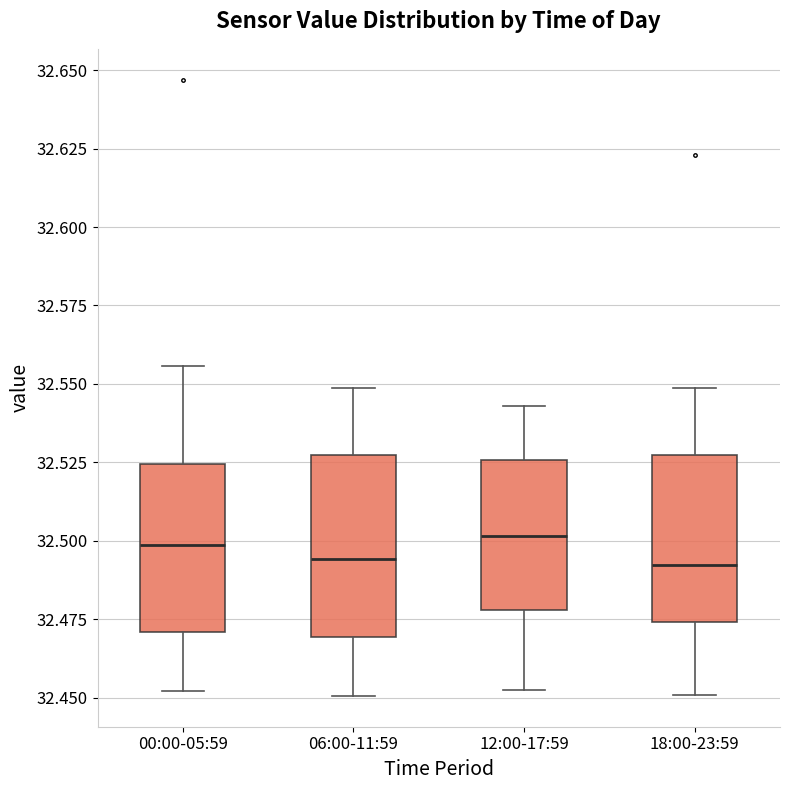

Reading left to right, read every box against the y-axis: the position of its median line, the range the box covers, and the ends of its whiskers. The values are not printed on the chart, so give them approximately, as read against the axis.

00:00-05:59: median 32.500, box 32.470 to 32.525, whiskers 32.450 to 32.555
06:00-11:59: median 32.495, box 32.470 to 32.525, whiskers 32.450 to 32.550
12:00-17:59: median 32.500, box 32.480 to 32.525, whiskers 32.455 to 32.545
18:00-23:59: median 32.490, box 32.475 to 32.525, whiskers 32.450 to 32.550